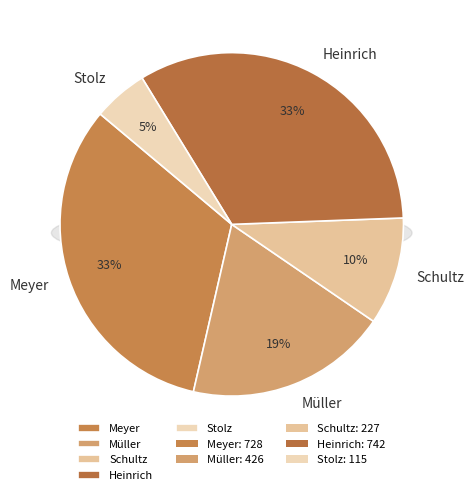

Rank the categories by value from highest to lowest.

Heinrich, Meyer, Müller, Schultz, Stolz